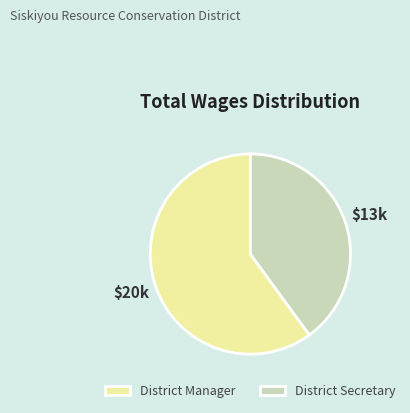

Do District Secretary and District Manager together represent more than half of the pie?

Yes